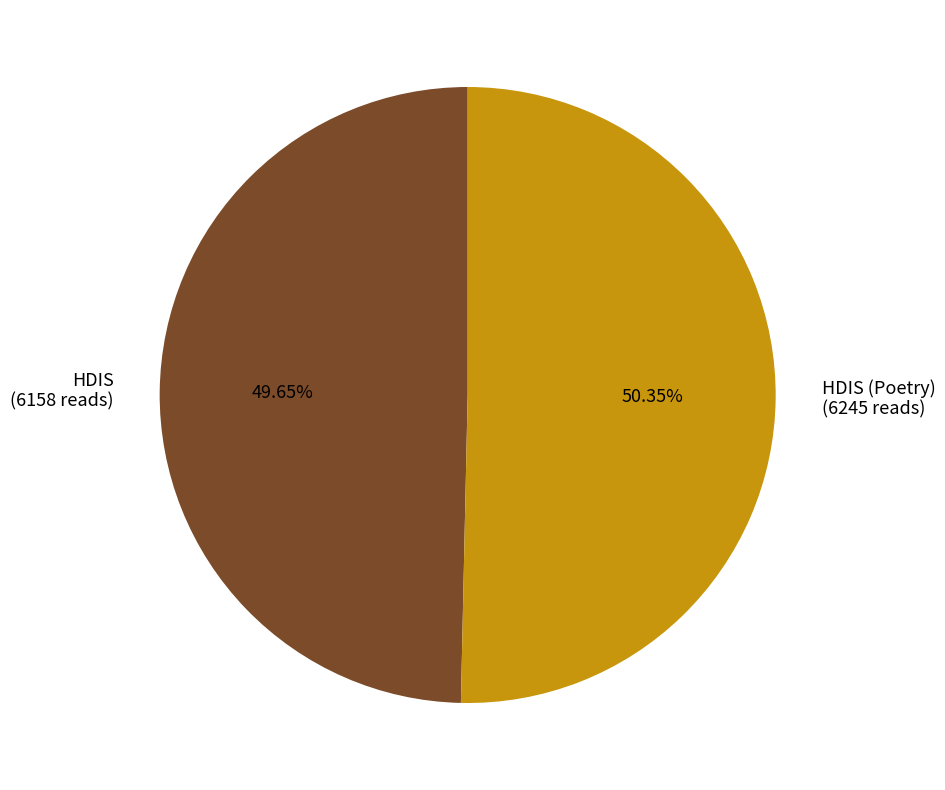

Which slice represents more than half of the pie?

HDIS (Poetry) (6245 reads)